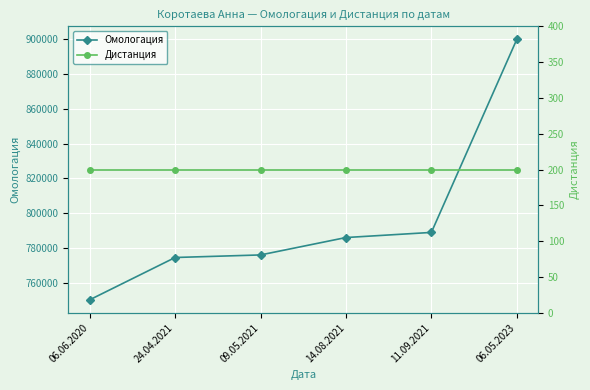

What is the label of the 2nd point from the right?

11.09.2021